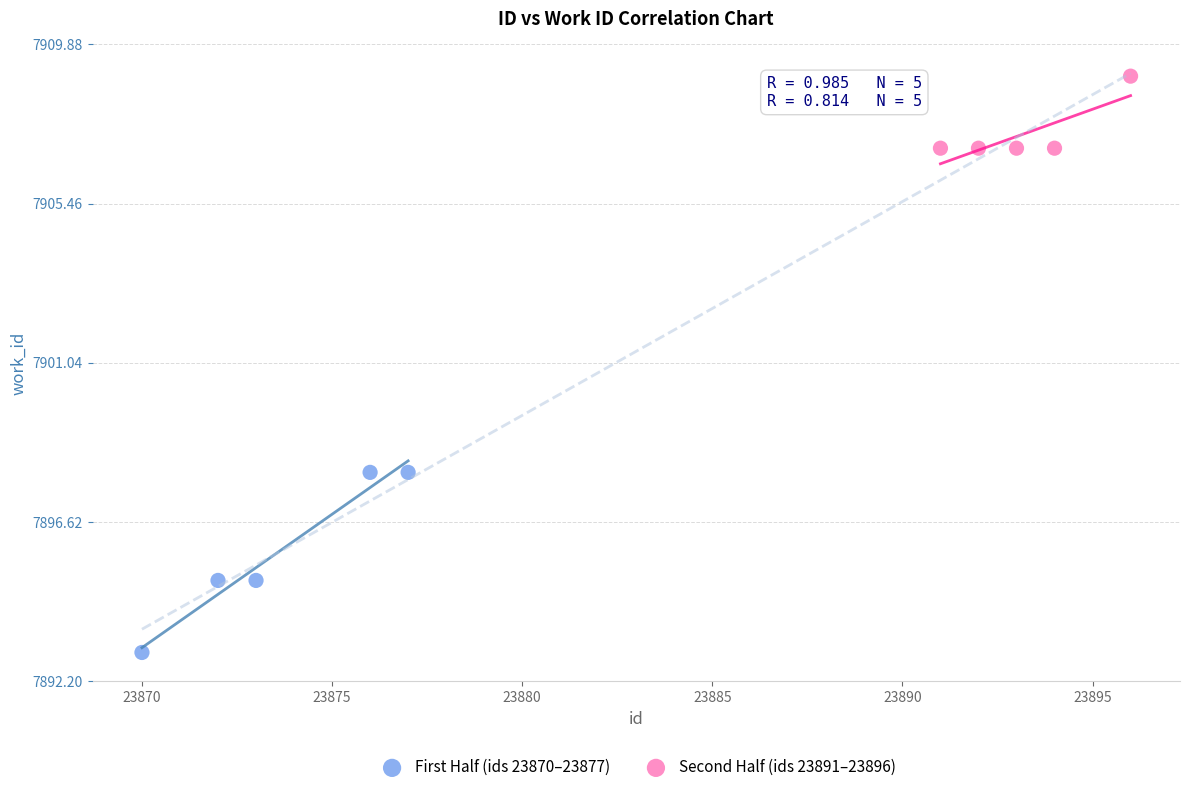

Which series contains the highest Y value?

Second Half (ids 23891–23896)